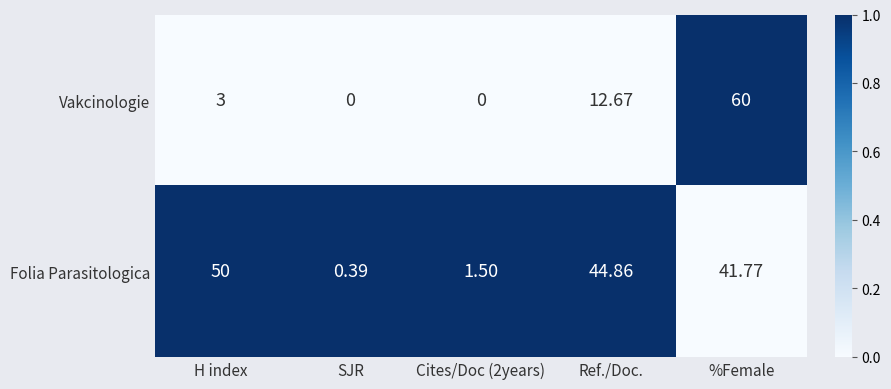

Where is Vakcinologie nearest to the value 30?

Ref./Doc.